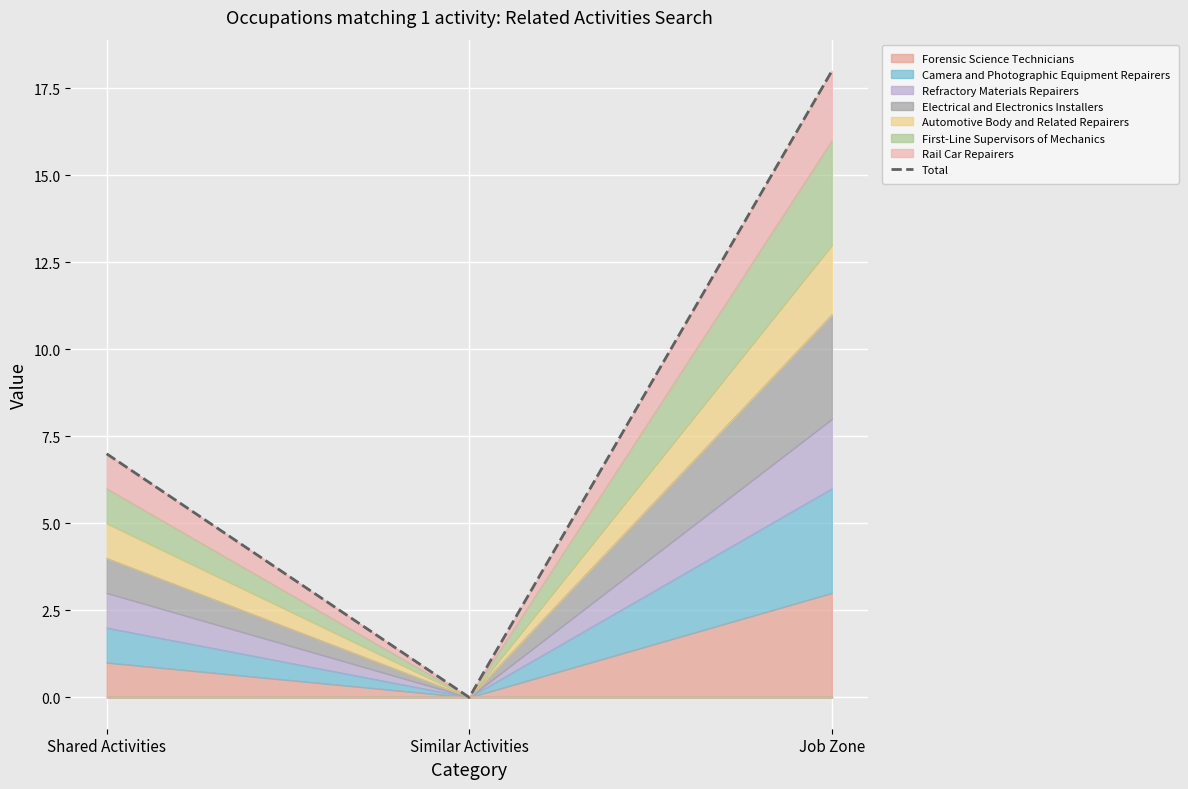

Reading left to right, extract all data points from this chart.

Shared Activities=7	Similar Activities=0	Job Zone=18